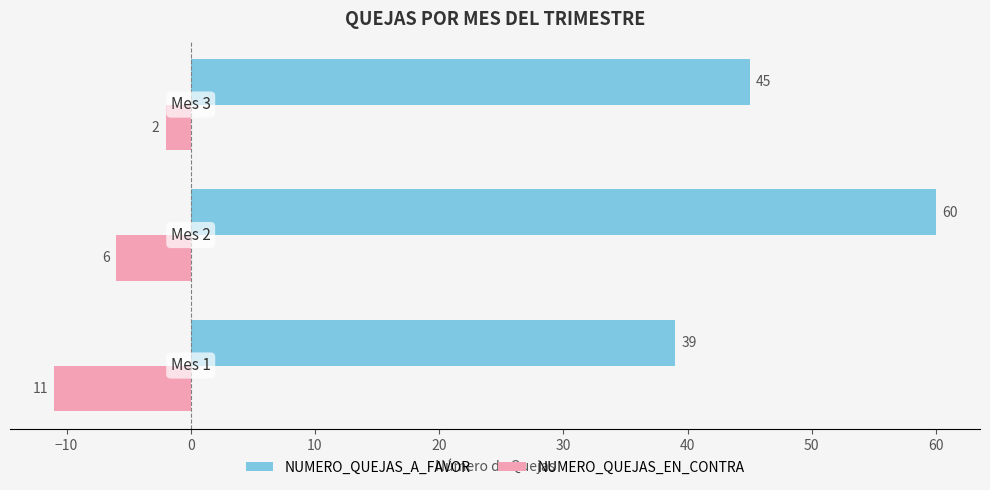

Count the NUMERO_QUEJAS_EN_CONTRA values in the range -11 to -2.

3